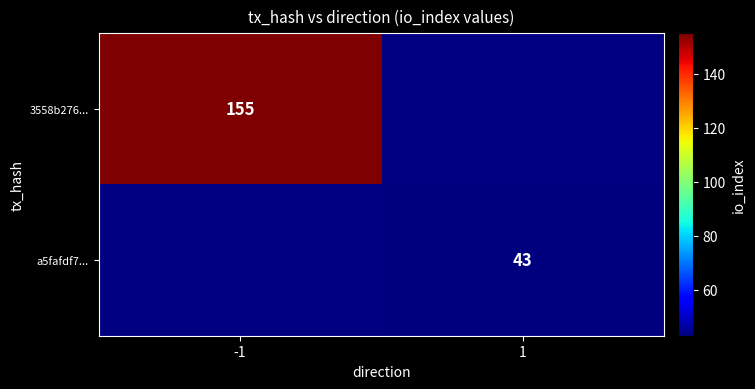

The value of a5fafdf7... at 1 is 43. True or false?

True